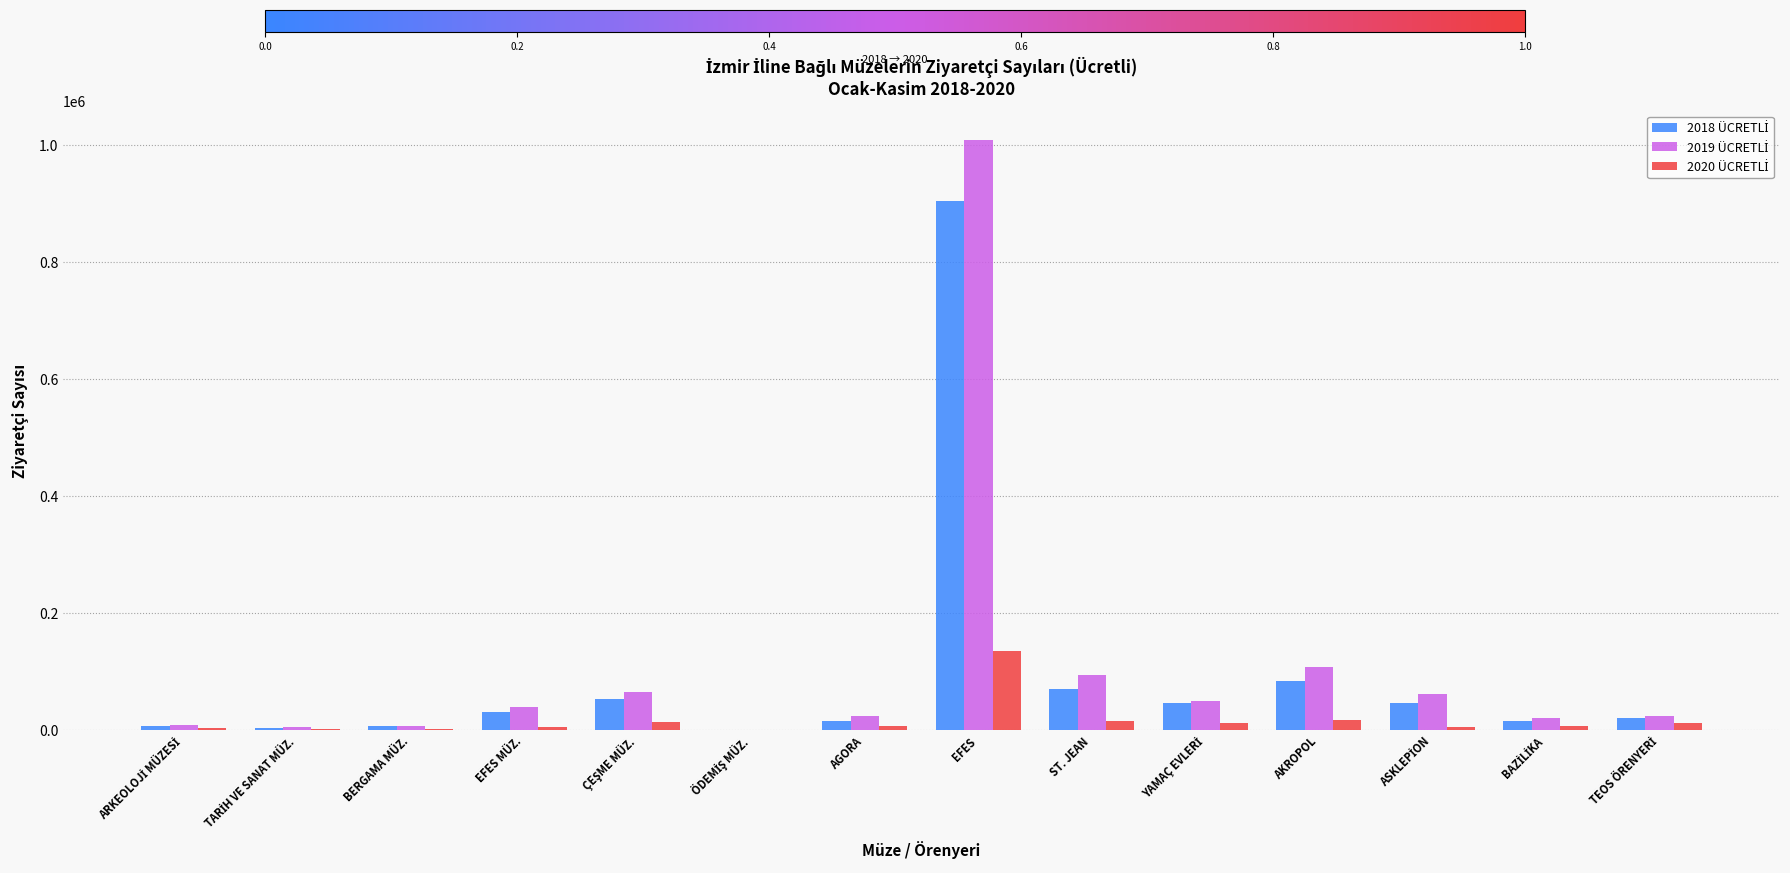

Which label corresponds to the largest value in the chart?

EFES